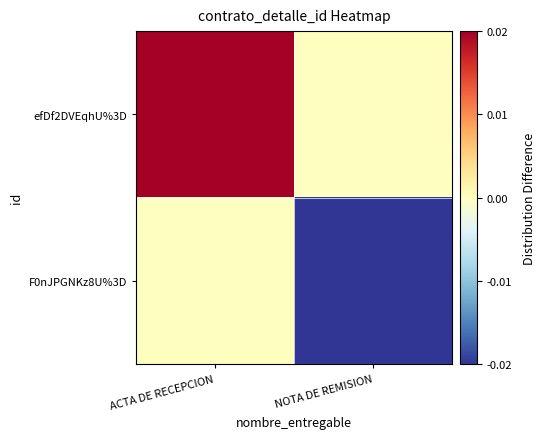

Reading left to right, transcribe all the data shown in this chart.

efDf2DVEqhU%3D: ACTA DE RECEPCION=13372.7	NOTA DE REMISION=0.0
F0nJPGNKz8U%3D: ACTA DE RECEPCION=0.0	NOTA DE REMISION=-13372.7